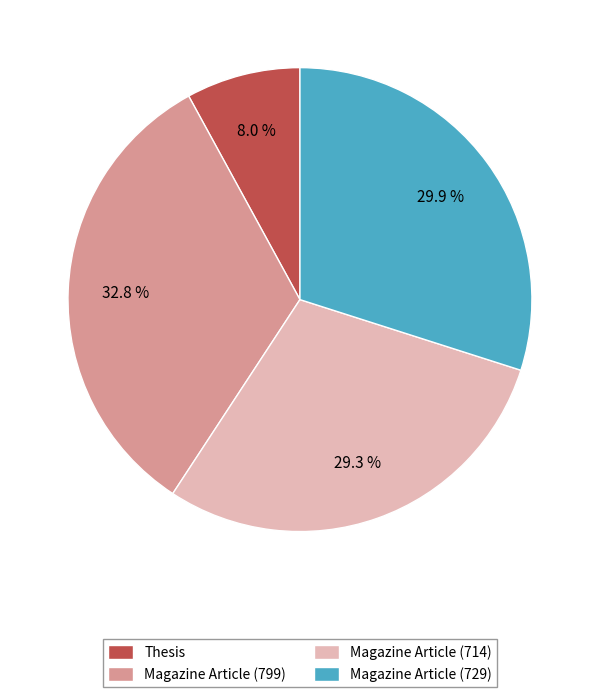

What is the ratio of the value at Magazine Article (729) to the value at Magazine Article (799)?

0.9